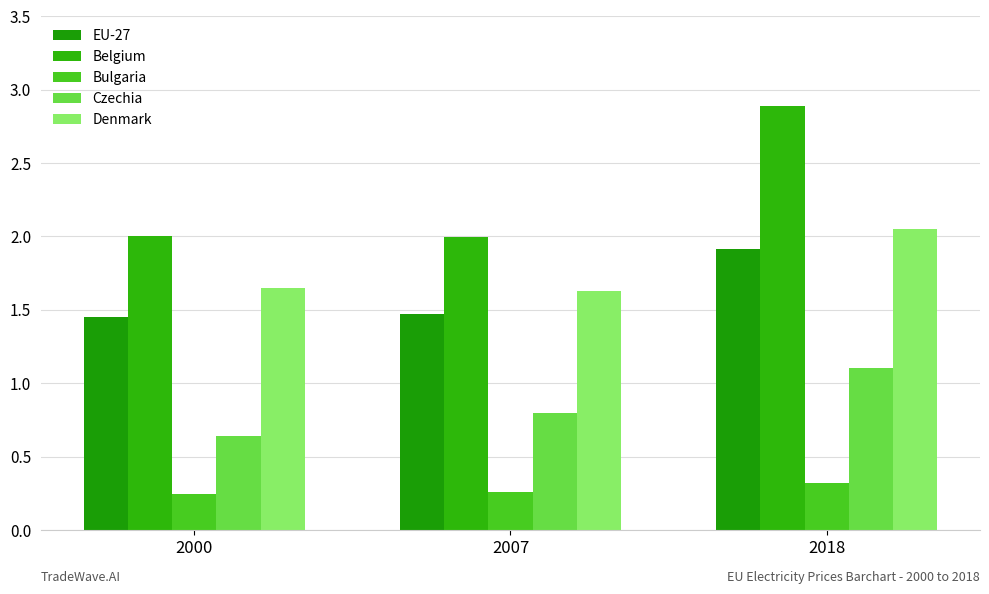

Which series changed the most between 2007 and 2018?

Belgium